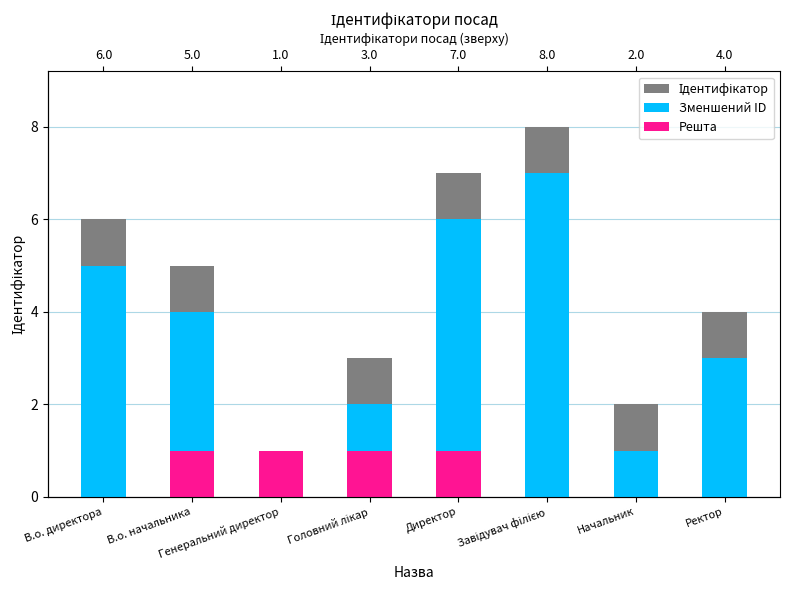

Rank the series by their average value, from lowest to highest.

Решта, Зменшений ID, Ідентифікатор